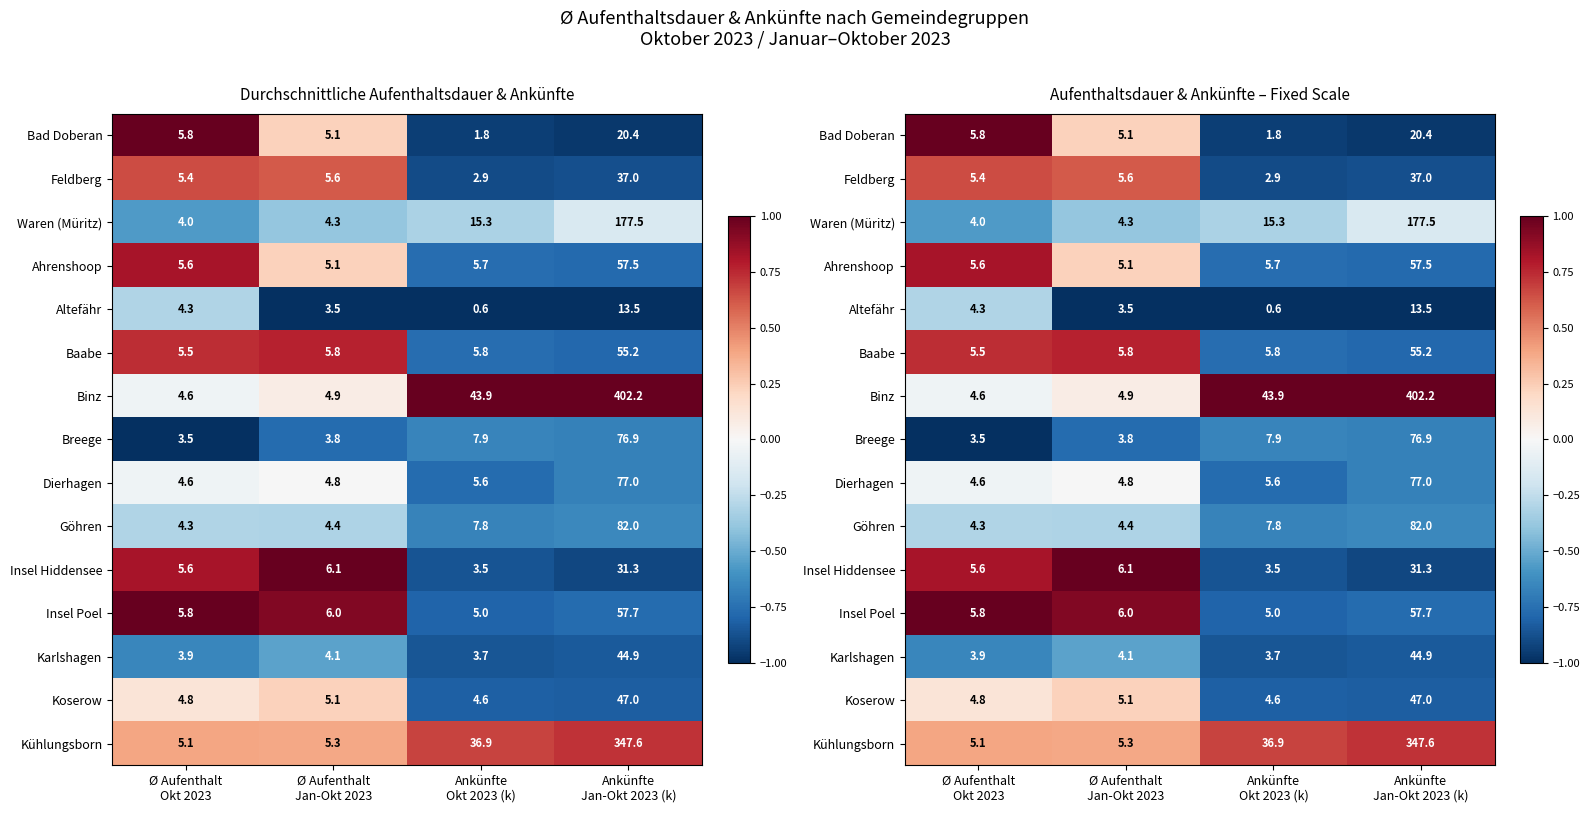

The Dierhagen series shows -0.8 at Ankünfte Okt 2023 (k). True or false?

True